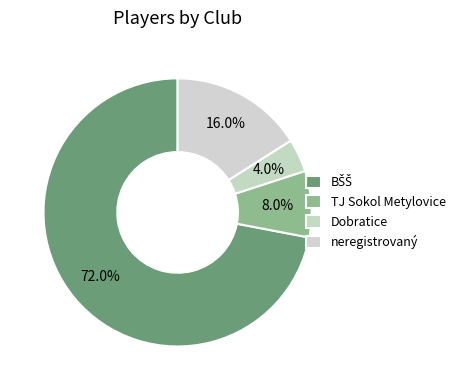

Rank the categories by value from highest to lowest.

BŠŠ, neregistrovaný, TJ Sokol Metylovice, Dobratice